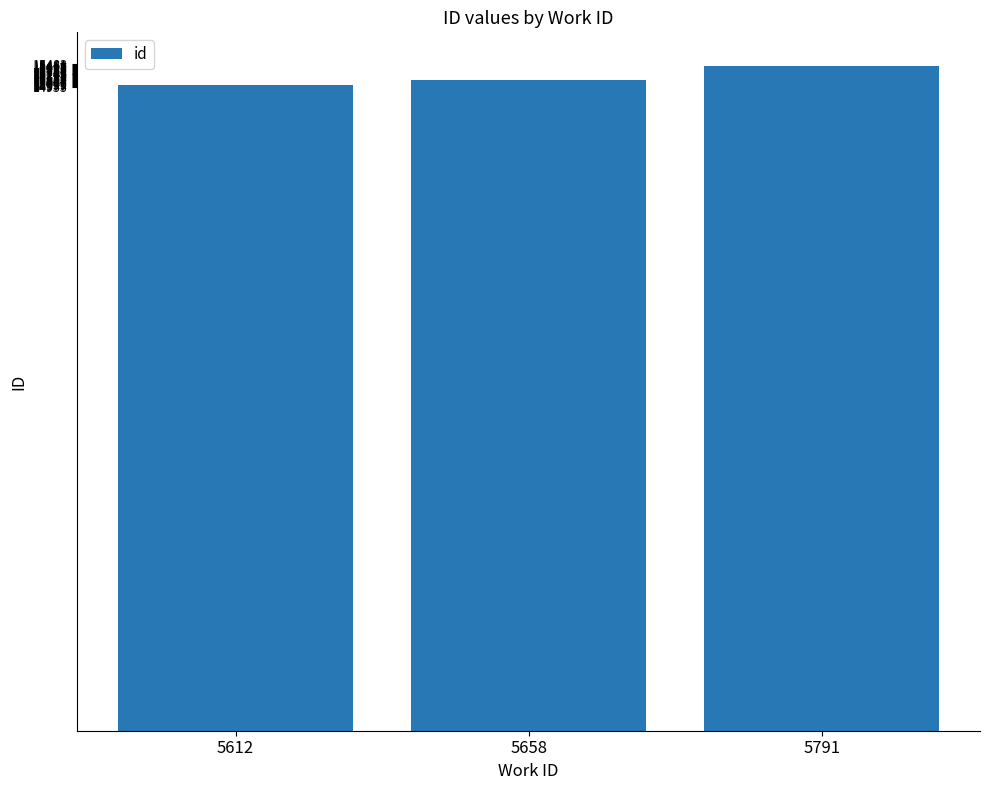

How many values are below 15114?

1